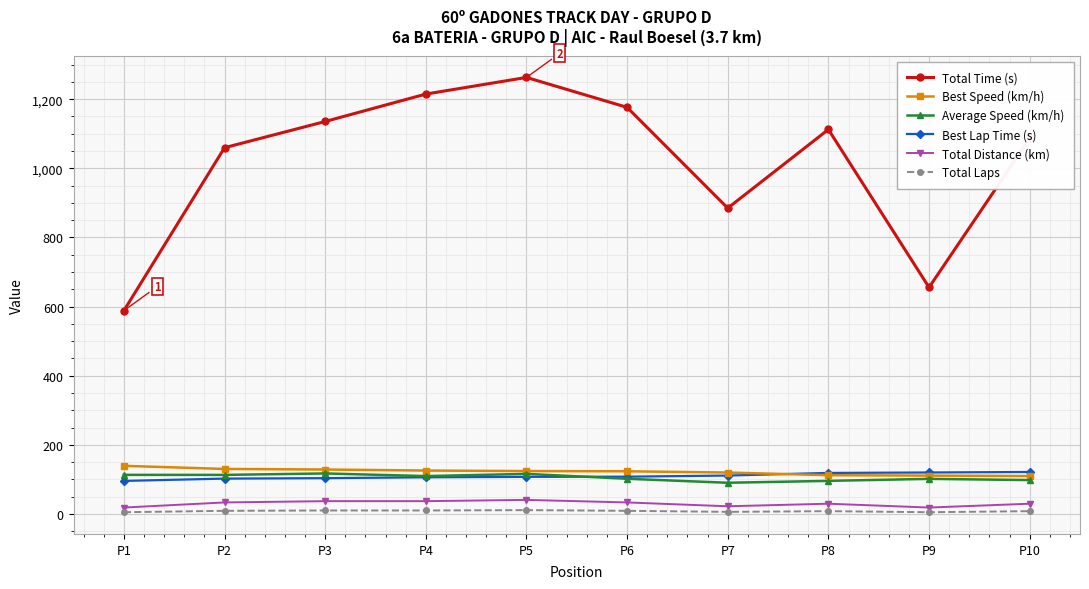

Which series has the largest range (max minus min)?

Total Time (s)